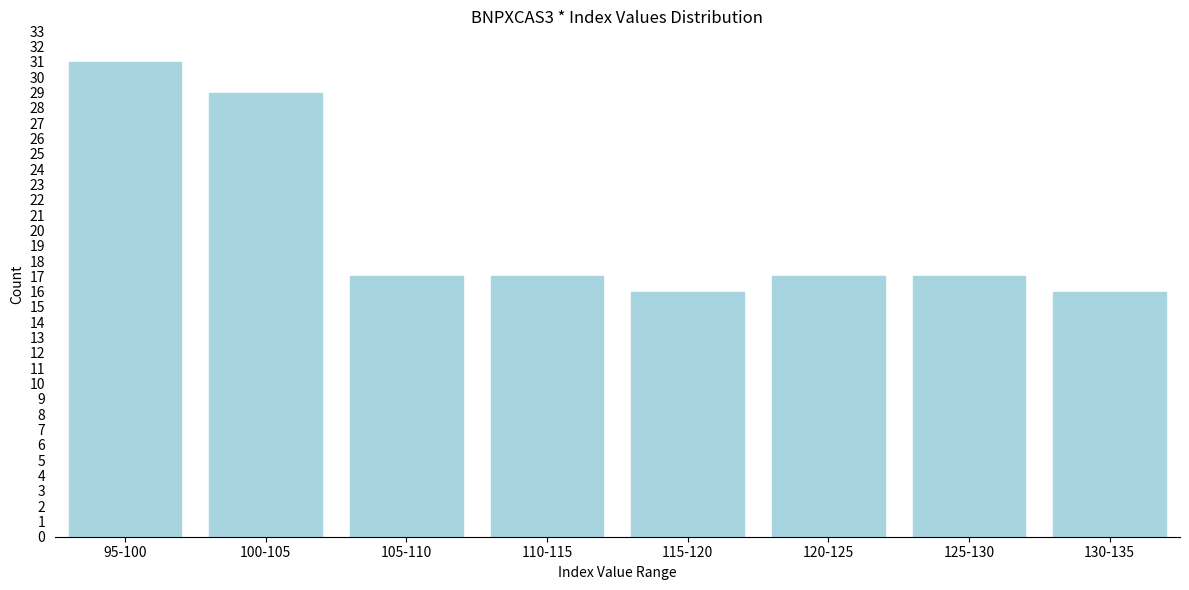

Reading left to right, list all the values displayed in this chart.

31	29	17	17	16	17	17	16